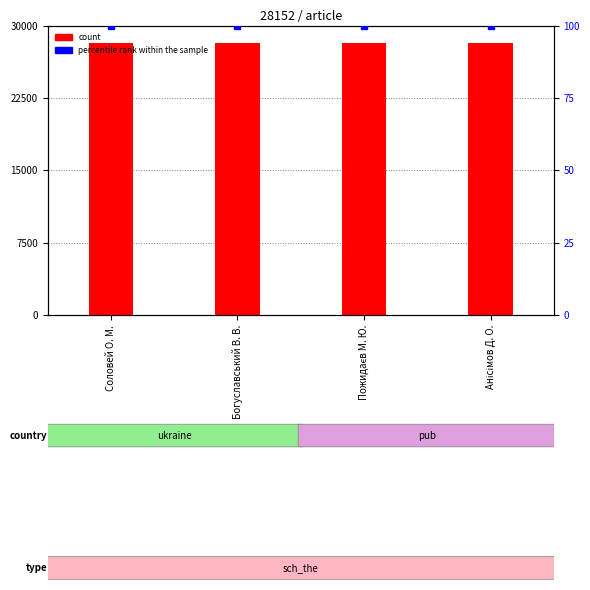

What is the label of the 2nd bar from the right?

Пожидаєв М. Ю.